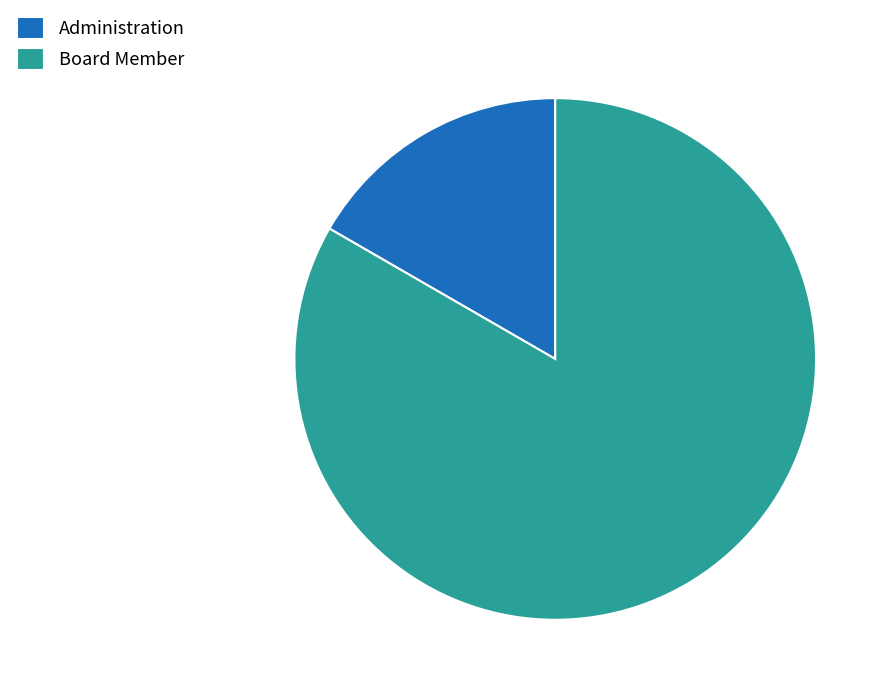

Do Board Member and Administration together represent more than half of the pie?

Yes